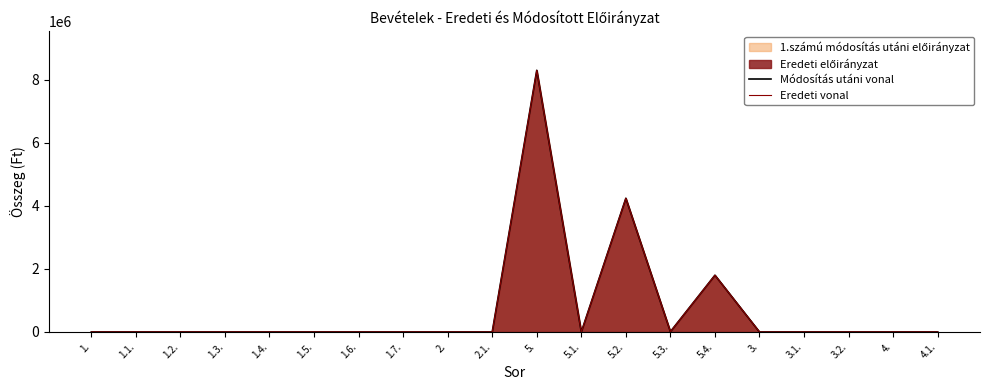

At which category is the sum across all series the highest?

5.